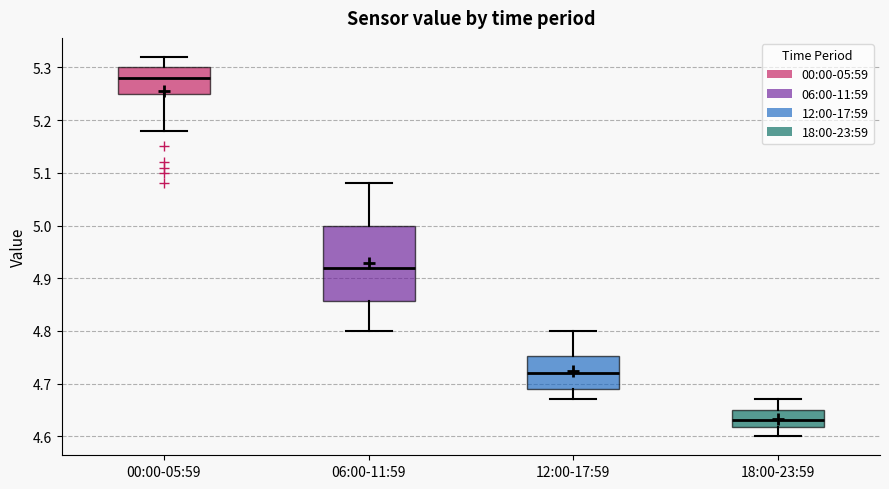

Which box has the highest median line?

00:00-05:59